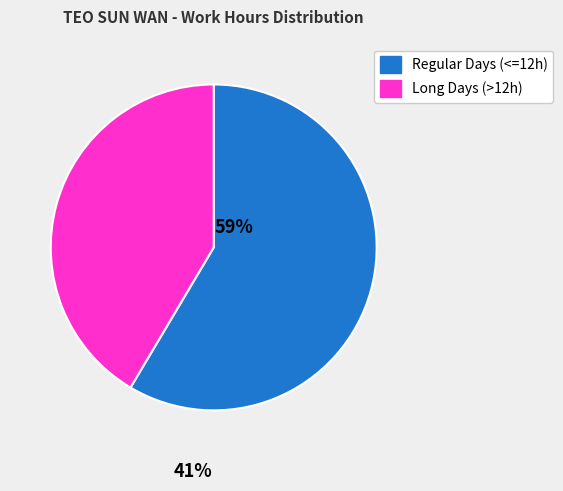

Count the number of slices in the pie.

2